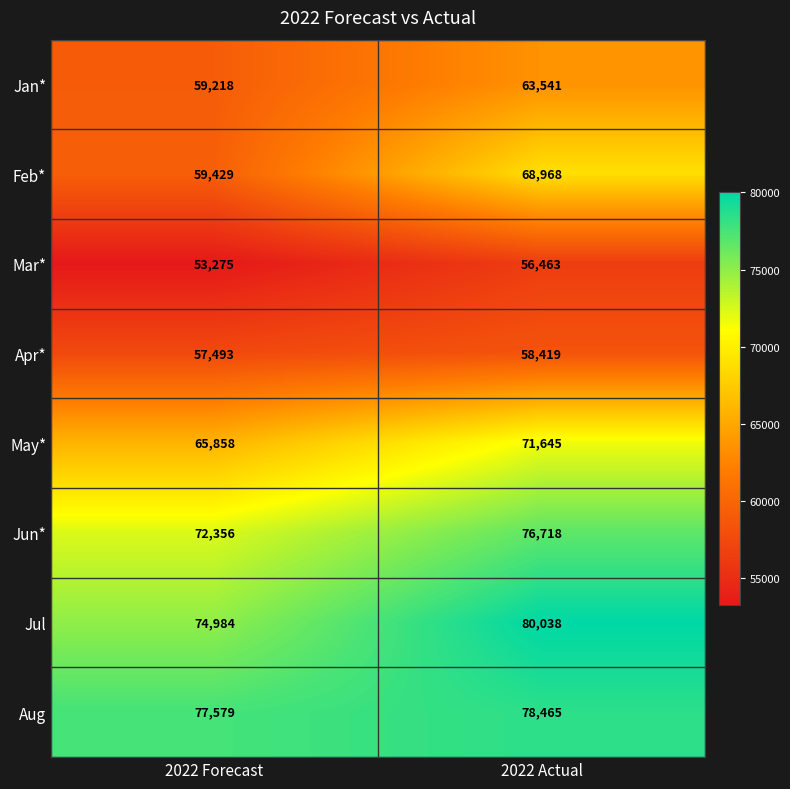

Reading right to left, what are all the values shown in this chart?

Jan*: 63541	59218
Feb*: 68968	59429
Mar*: 56463	53275
Apr*: 58419	57493
May*: 71645	65858
Jun*: 76718	72356
Jul: 80038	74984
Aug: 78465	77579